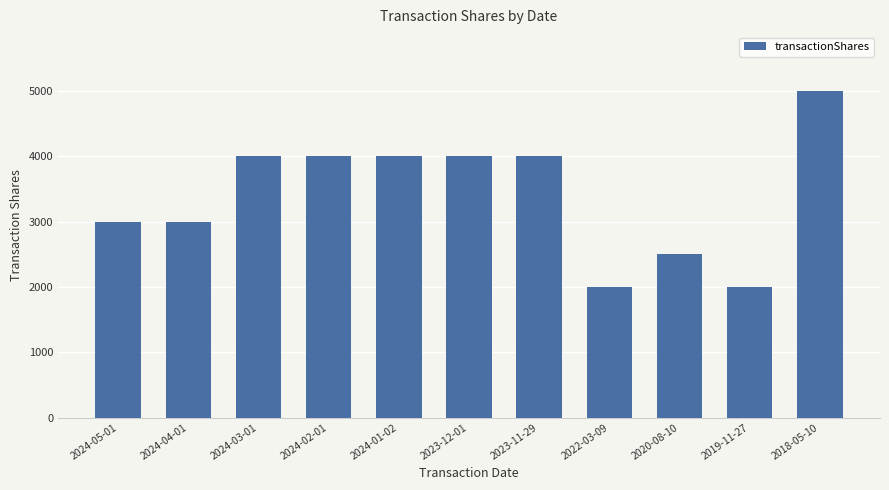

What is the average value?

3409